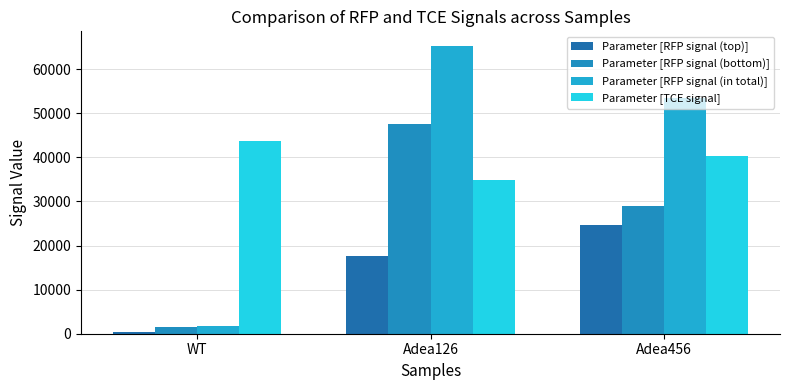

Reading left to right, extract all data points from this chart.

Parameter [RFP signal (top)]: WT=304	Adea126=17669	Adea456=24590
Parameter [RFP signal (bottom)]: WT=1447	Adea126=47651	Adea456=28910
Parameter [RFP signal (in total)]: WT=1751	Adea126=65320	Adea456=53500
Parameter [TCE signal]: WT=43717	Adea126=34816	Adea456=40335